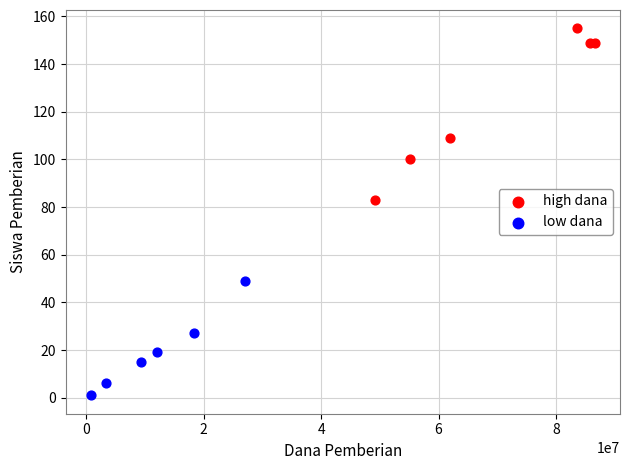

What are all the series names shown in the legend?

high dana, low dana